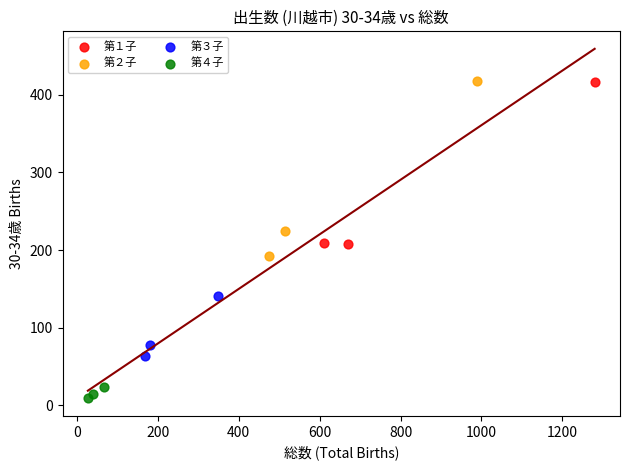

Which series reaches the minimum Y coordinate?

第４子